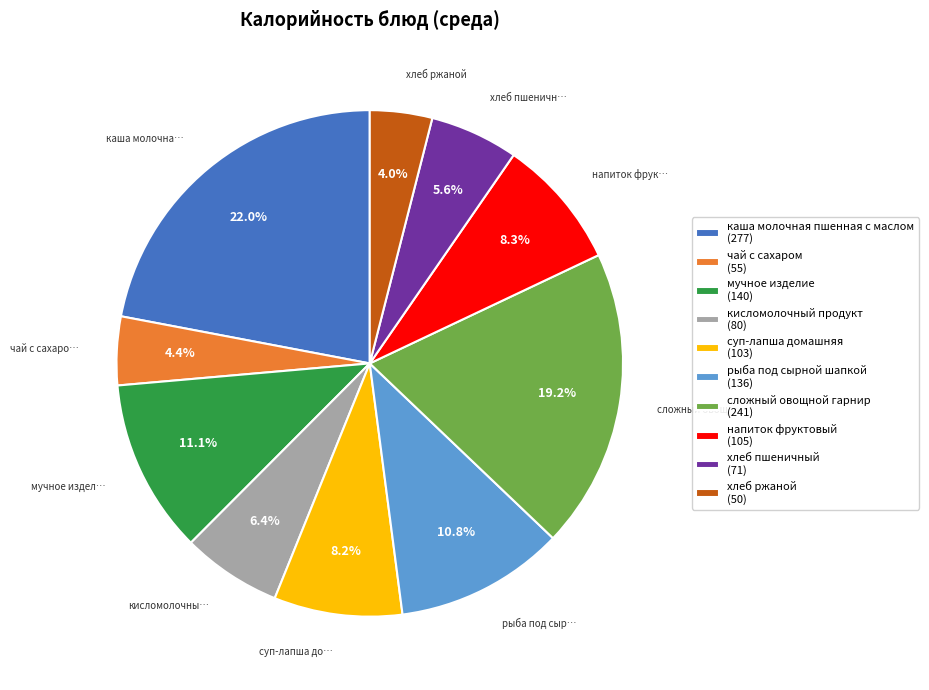

How many slices are in this pie chart?

10